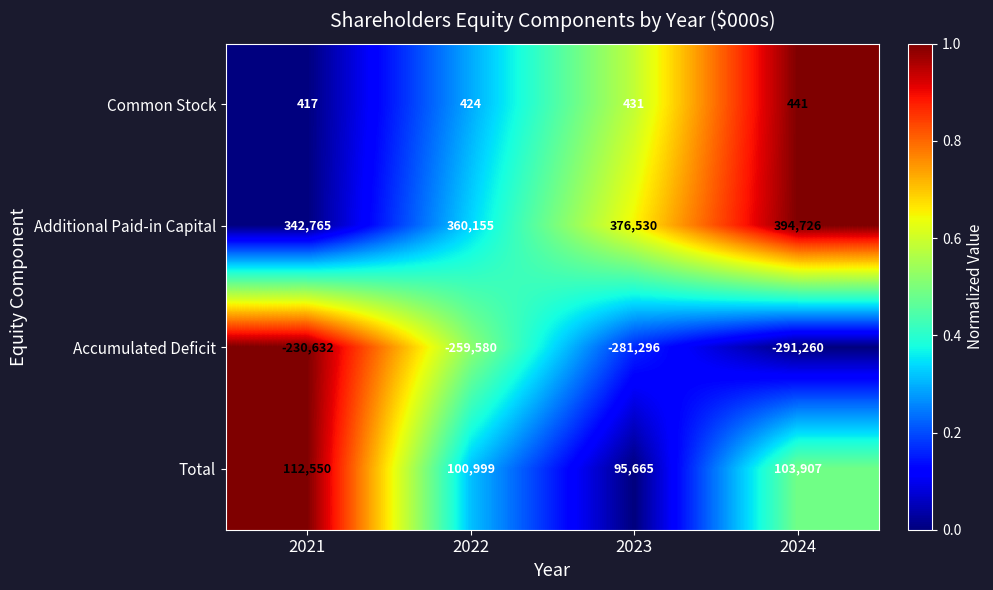

Where is Common Stock nearest to the value 429?

2023